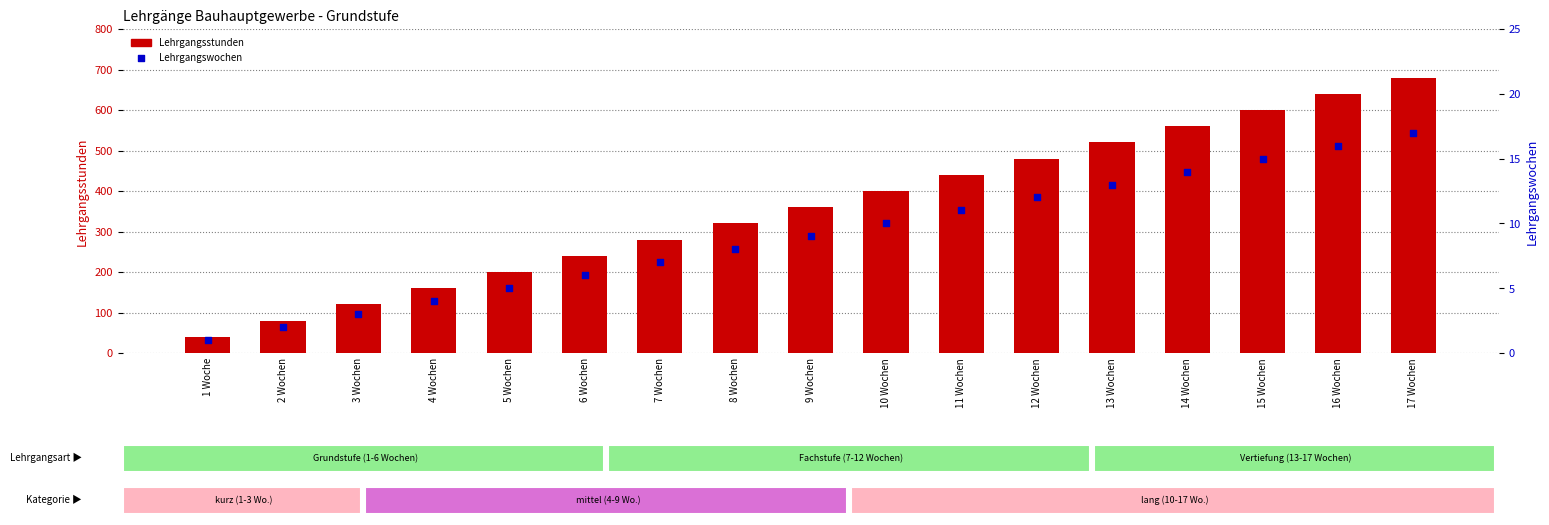

At which category is the sum across all series the highest?

17 Wochen